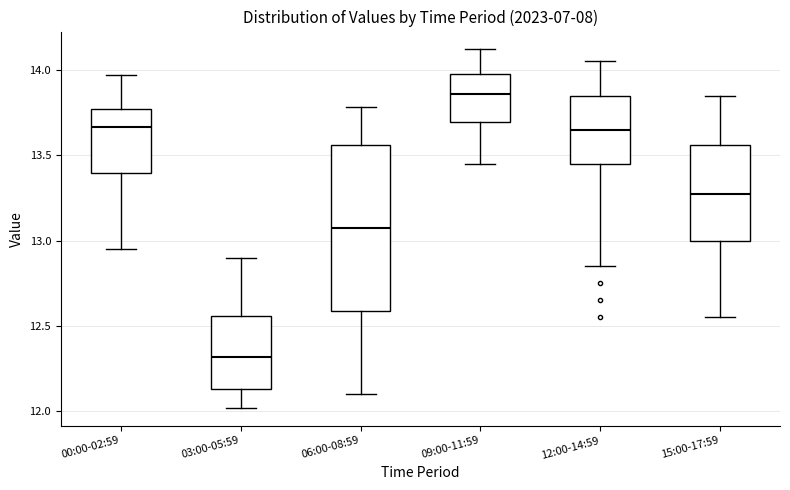

Reading left to right, transcribe this box plot: for each box, give where its median line is, the range the box spans, and where its two whiskers end, as read against the y-axis. The values are not printed on the chart, so give them approximately, as read against the axis.

00:00-02:59: median 13.65, box 13.40 to 13.75, whiskers 12.95 to 13.95
03:00-05:59: median 12.30, box 12.15 to 12.55, whiskers 12.00 to 12.90
06:00-08:59: median 13.10, box 12.60 to 13.55, whiskers 12.10 to 13.80
09:00-11:59: median 13.85, box 13.70 to 14.00, whiskers 13.45 to 14.10
12:00-14:59: median 13.65, box 13.45 to 13.85, whiskers 12.85 to 14.05
15:00-17:59: median 13.30, box 13.00 to 13.55, whiskers 12.55 to 13.85